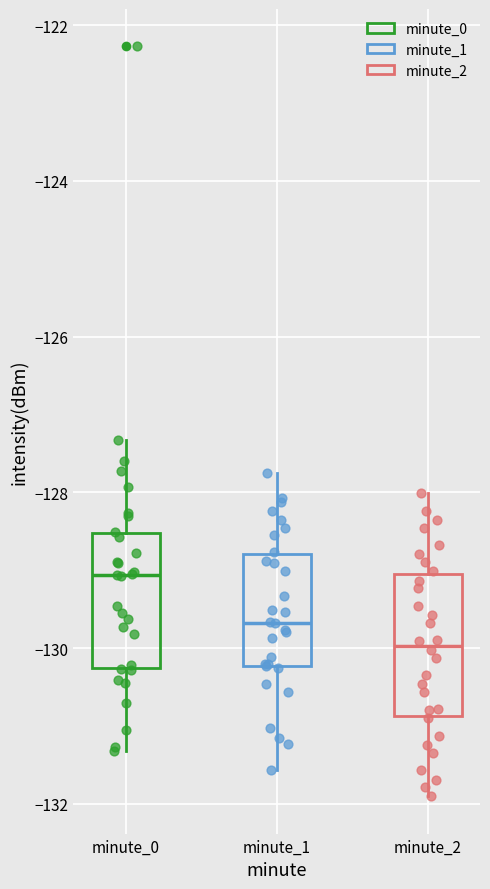

Where does the upper whisker of the box for minute_2 end on the y-axis? The values are not printed on the chart, so give them approximately, as read against the axis.

-128.0